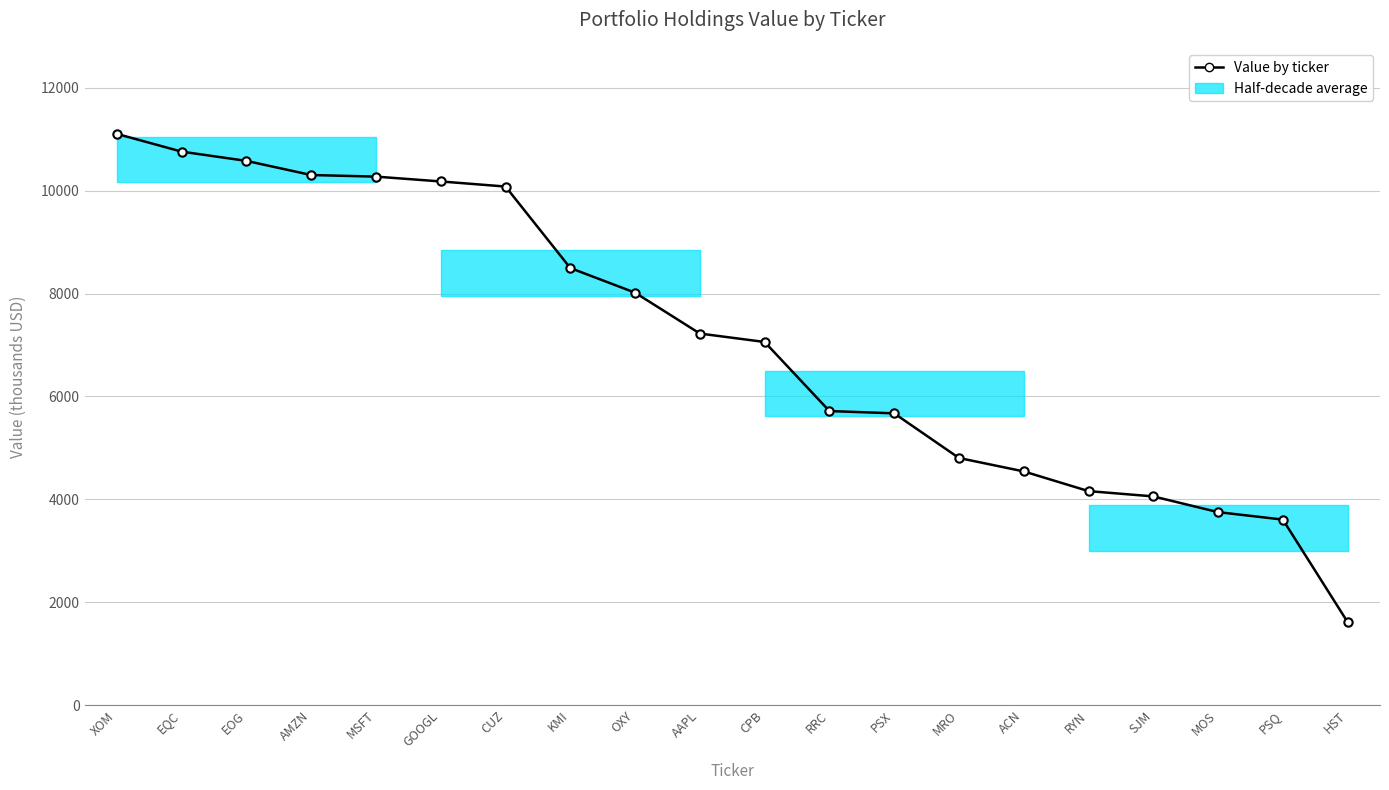

Which label corresponds to the smallest value in the chart?

HST